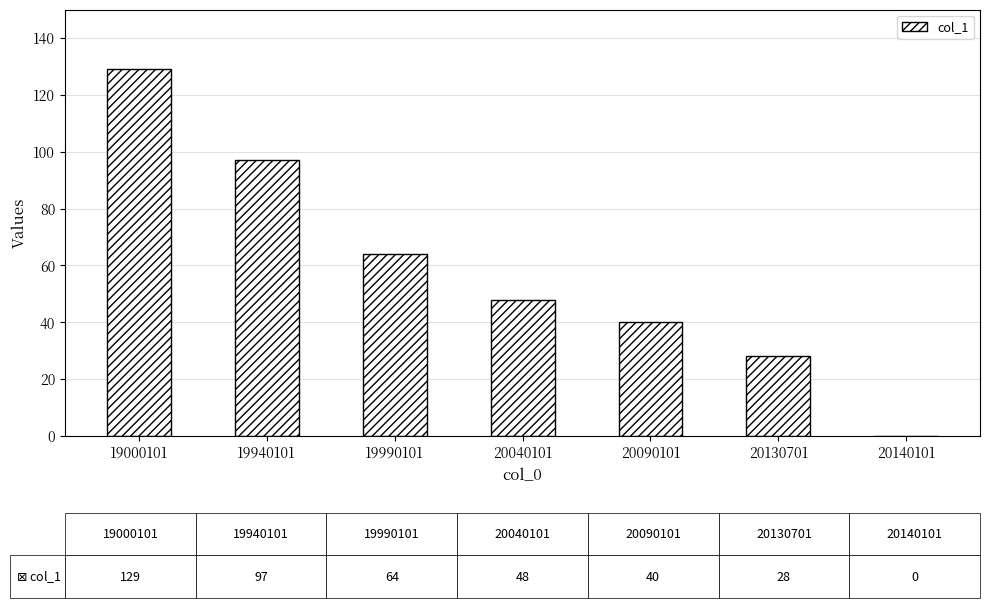

Reading left to right, what are all the values shown in this chart?

19000101=129	19940101=97	19990101=64	20040101=48	20090101=40	20130701=28	20140101=0